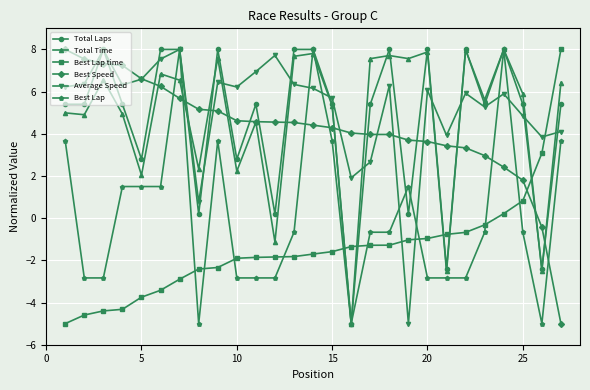

True or false: Best Lap and Total Time intersect in this chart.

True